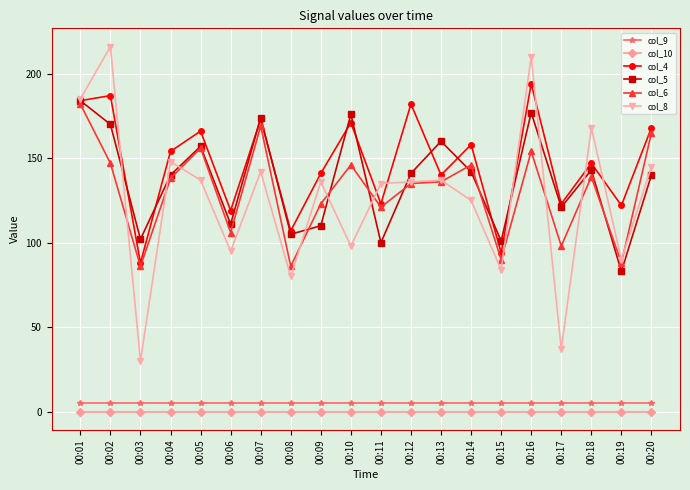

What value does the col_6 series have at 00:13, to the nearest 5?

135